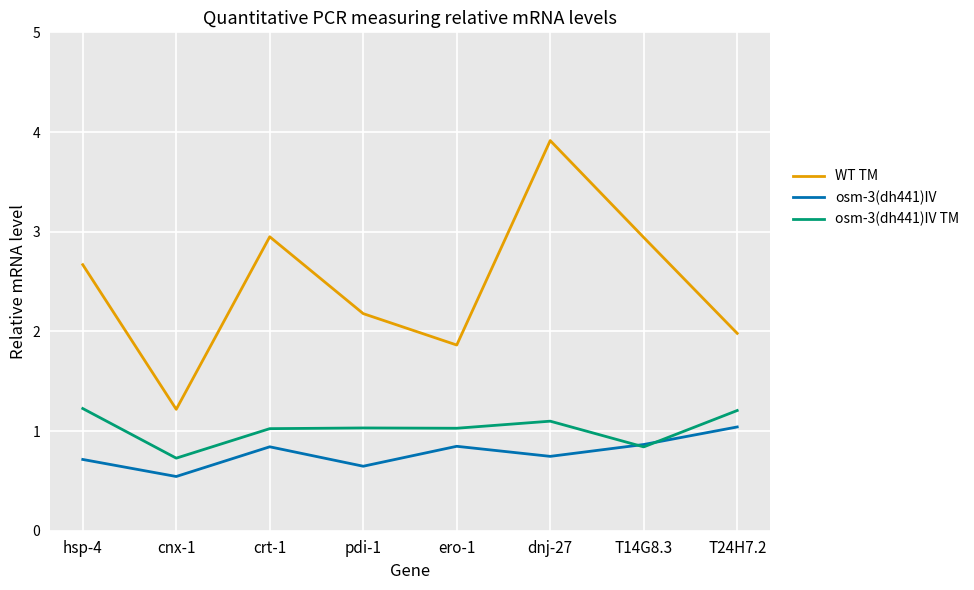

The osm-3(dh441)IV TM series shows 0.7 at ero-1. True or false?

False